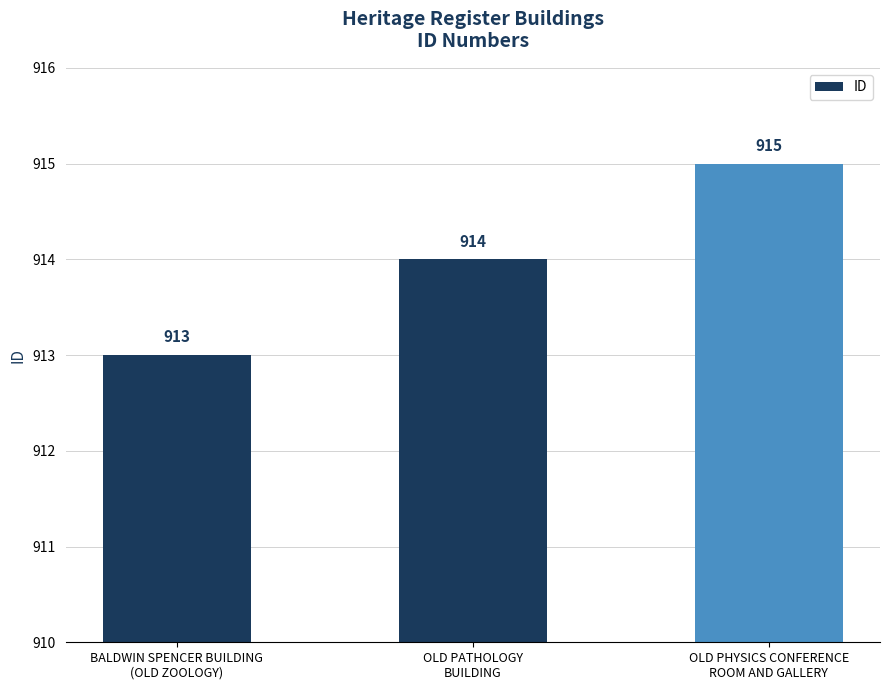

Are the bars horizontal?

No